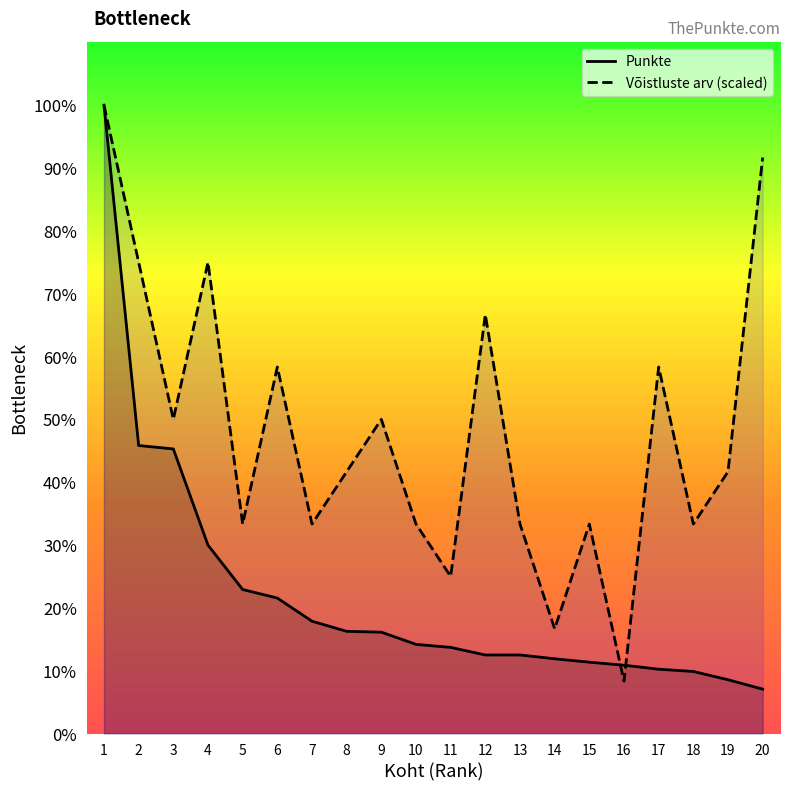

True or false: Punkte and Võistluste arv cross at least once.

True